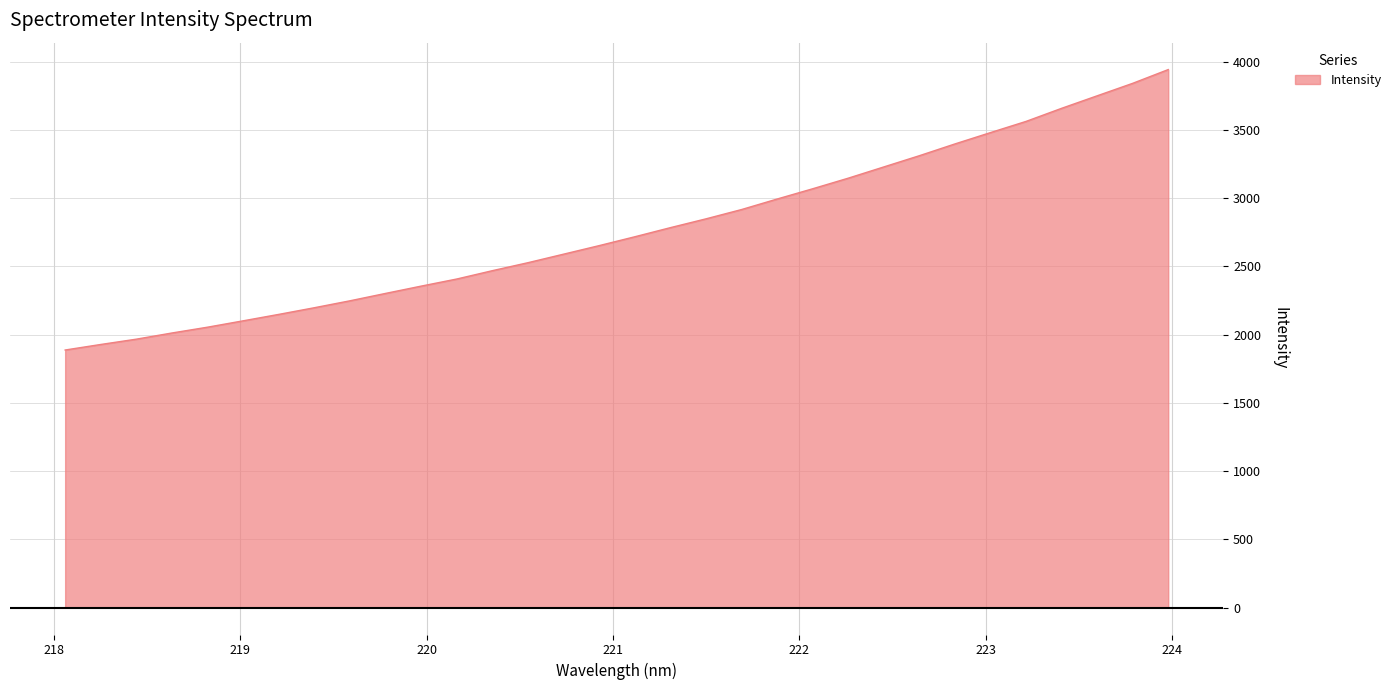

What is the difference between the maximum and minimum values?

2054.5